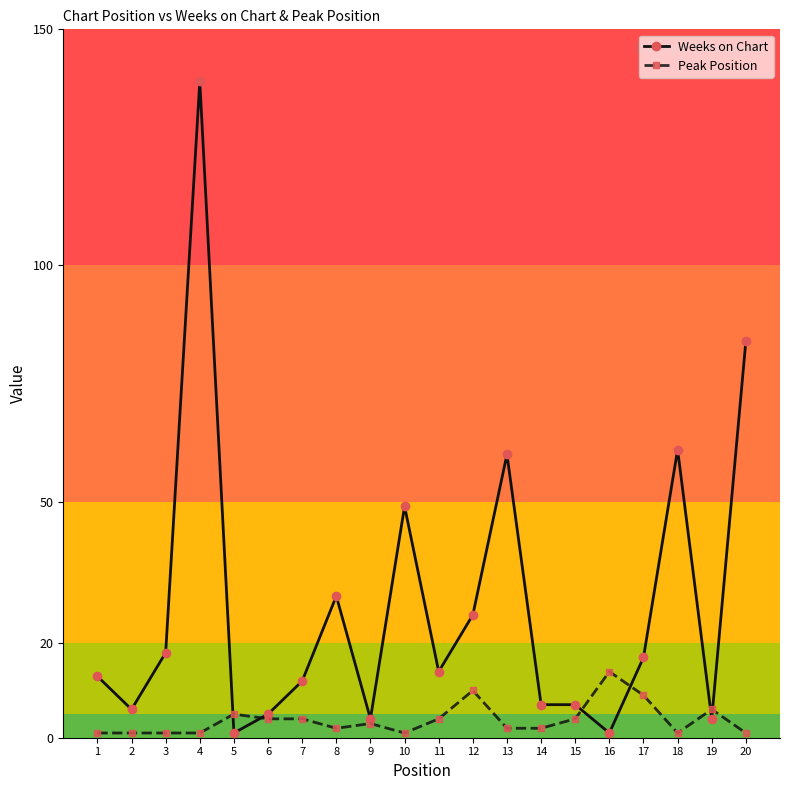

What is the greatest value displayed?

139